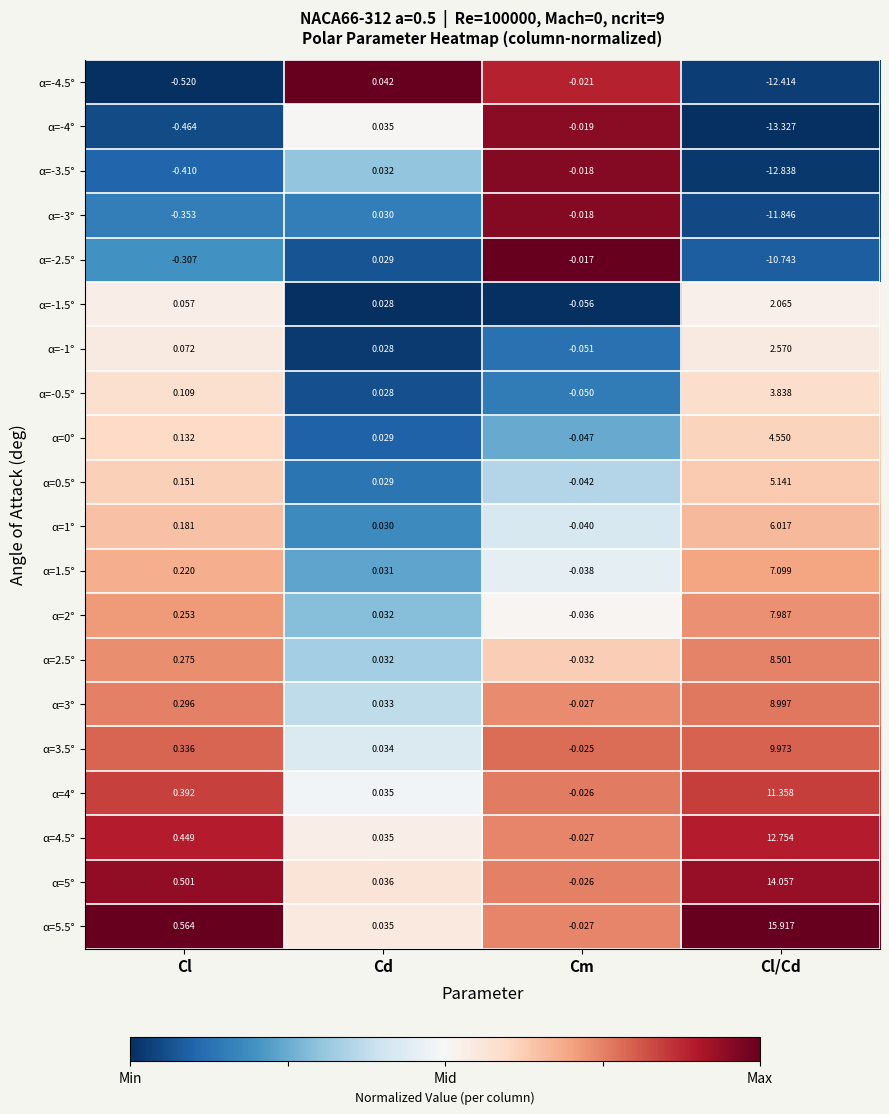

At which label does α=0° reach its minimum?

Cm